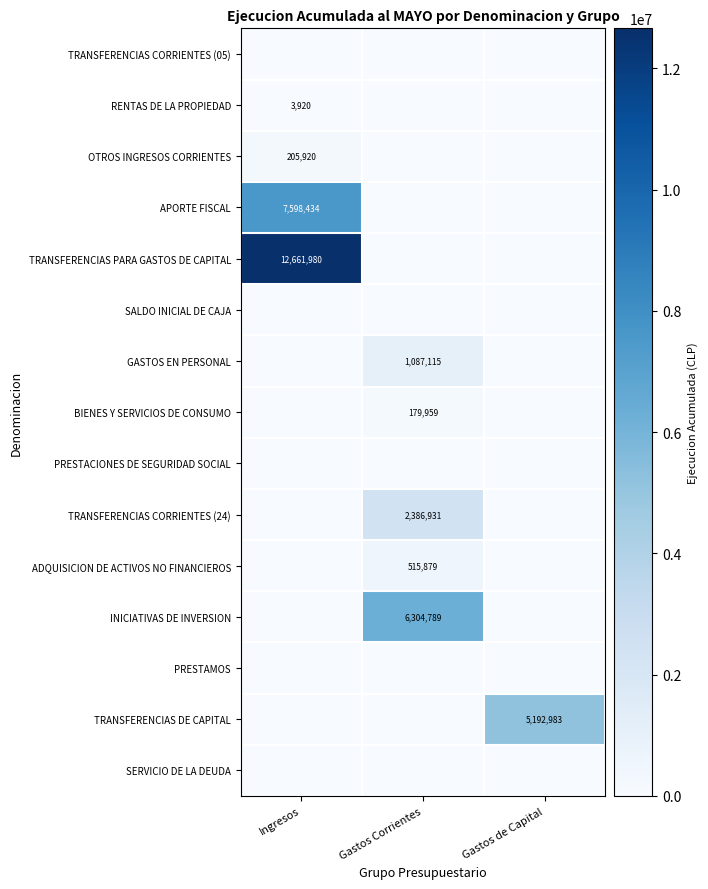

The APORTE FISCAL series shows 11876193 at Ingresos. True or false?

False